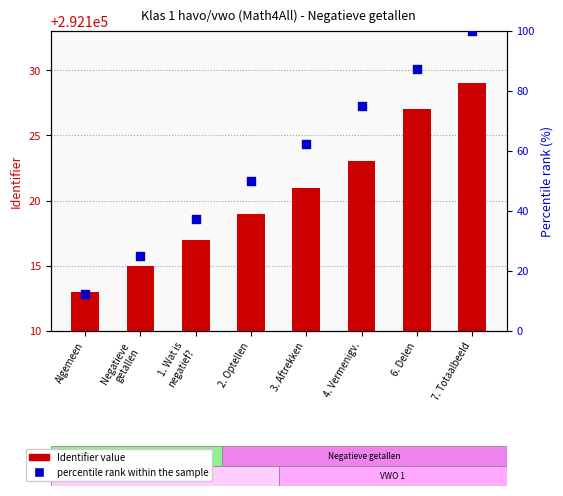

At which category is the sum across all series the highest?

7. Totaalbeeld